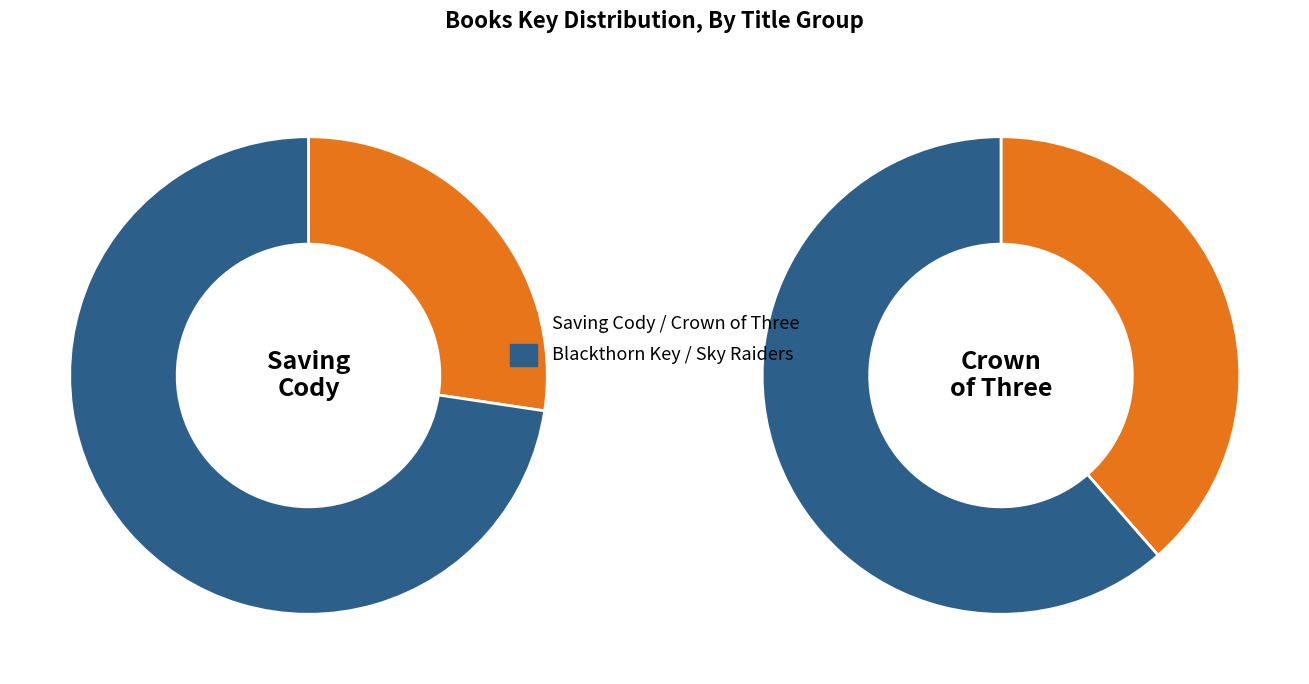

Which has a higher value, Crown of Three or Saving Cody?

Saving Cody